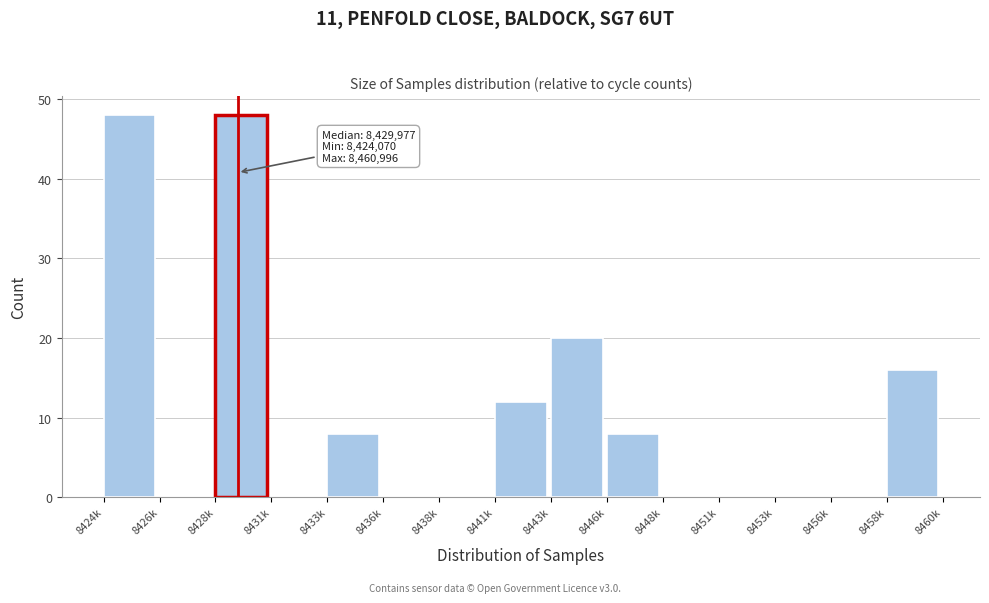

Reading left to right, list all the values displayed in this chart.

8424k=48	8426k=0	8428k=48	8431k=0	8433k=8	8436k=0	8438k=0	8441k=12	8443k=20	8446k=8	8448k=0	8451k=0	8453k=0	8456k=0	8458k=16